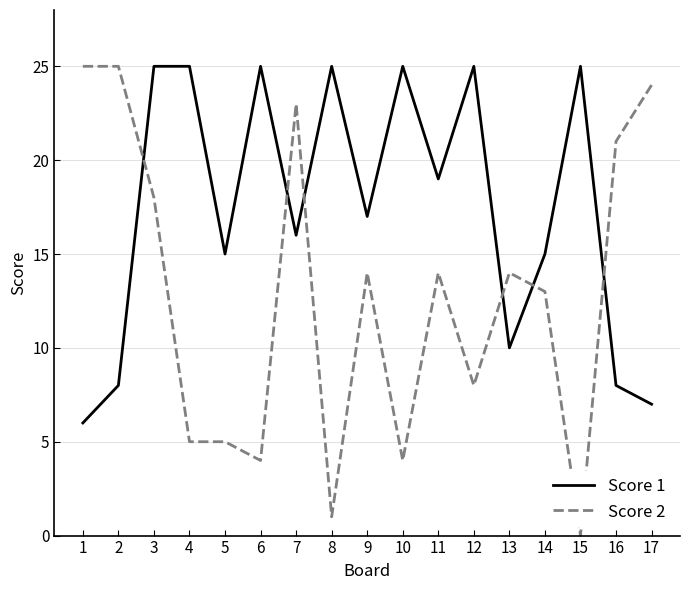

At which category is the sum across all series the highest?

3